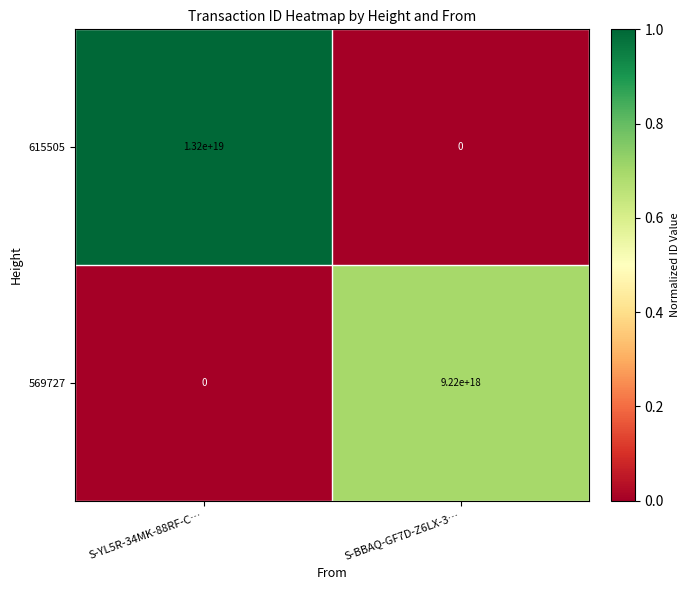

At S-BBAQ-GF7D-Z6LX-3…, list the series in order from smallest to largest.

615505, 569727